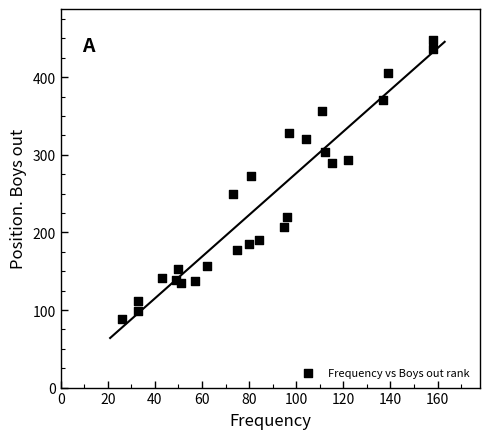

What Y value in the scatter plot is closest to 268?

273